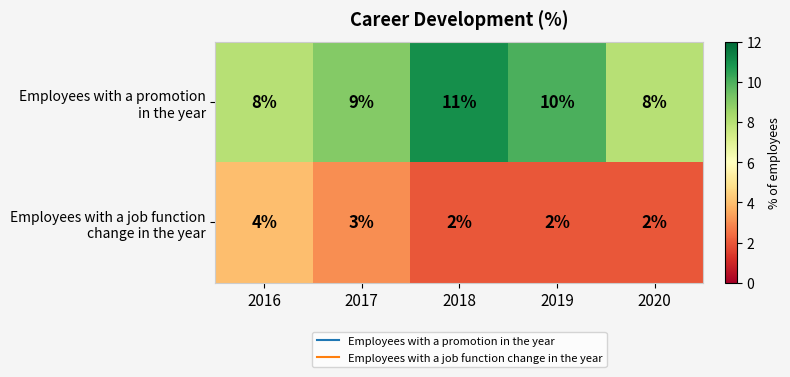

At which category is the sum across all series the highest?

2018